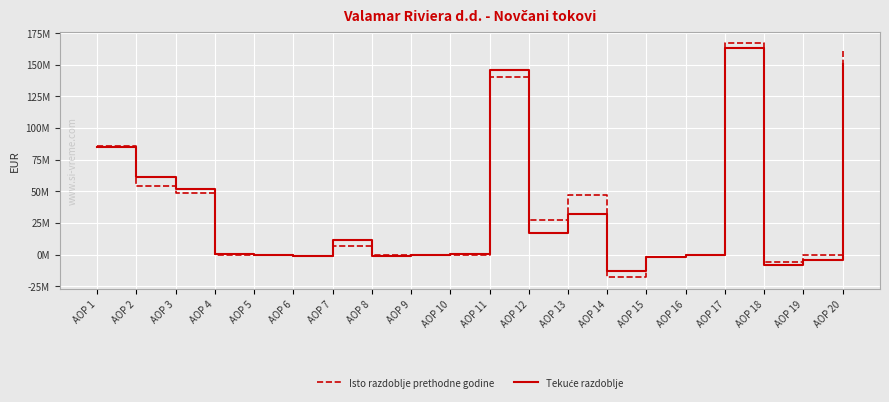

What is the sum of all Isto razdoblje prethodne godine values?

709320607